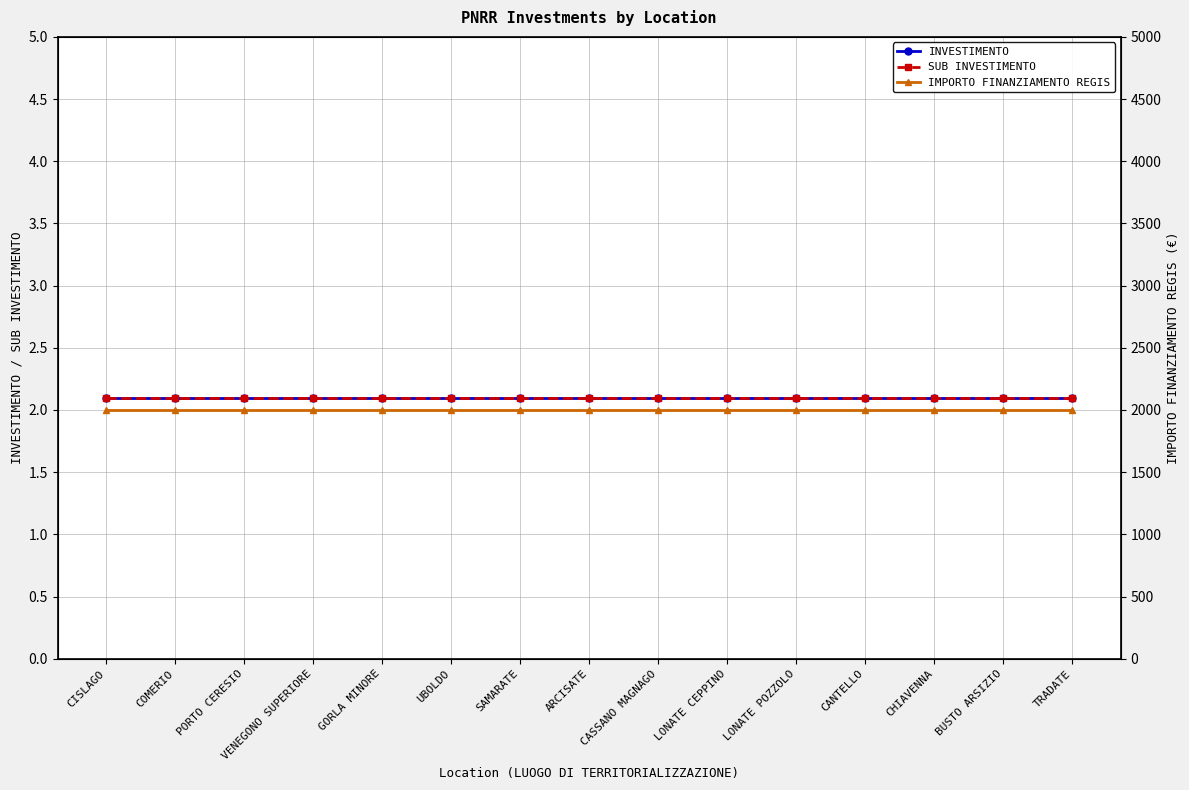

What is the label of the 13th point from the right?

PORTO CERESIO